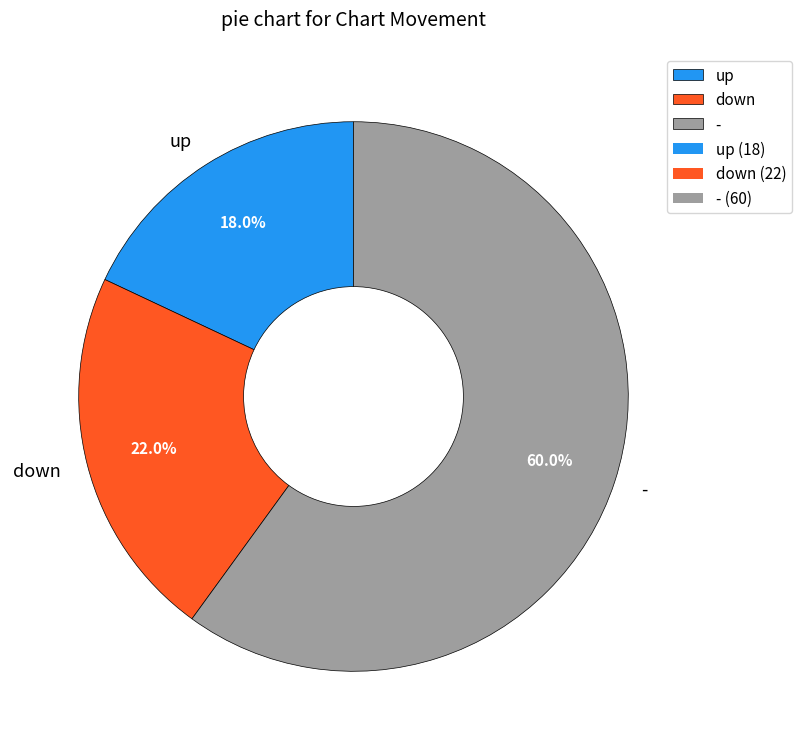

To the nearest percent, what portion does - represent?

60%